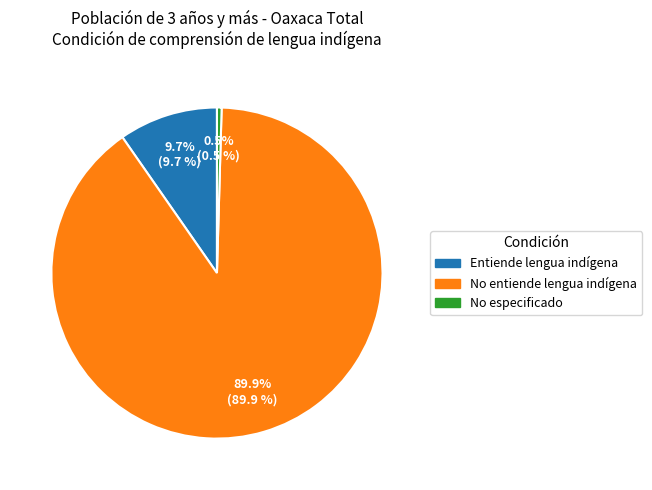

Is the sum of Entiende lengua indígena and No entiende lengua indígena greater than half?

Yes